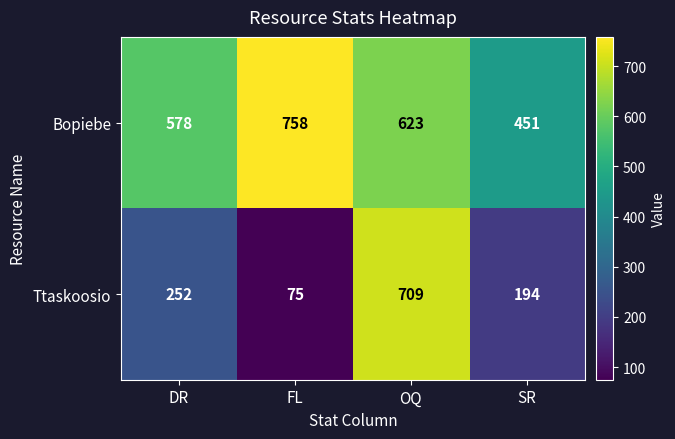

What is the sum of the Bopiebe values at OQ and SR?

1074